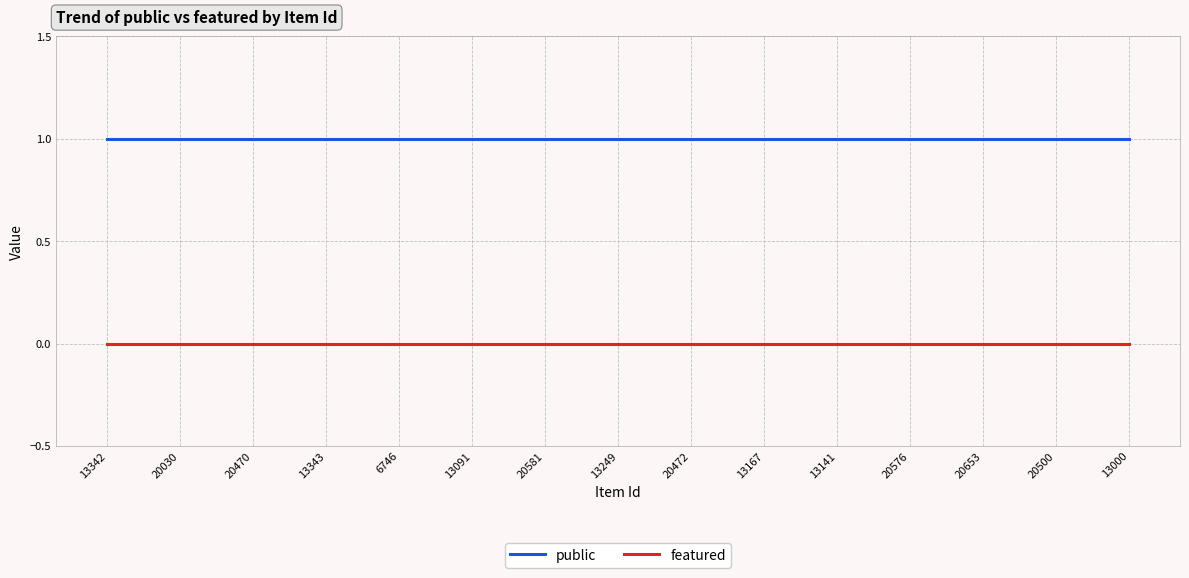

Is it true that public equals 1 at 13167?

True